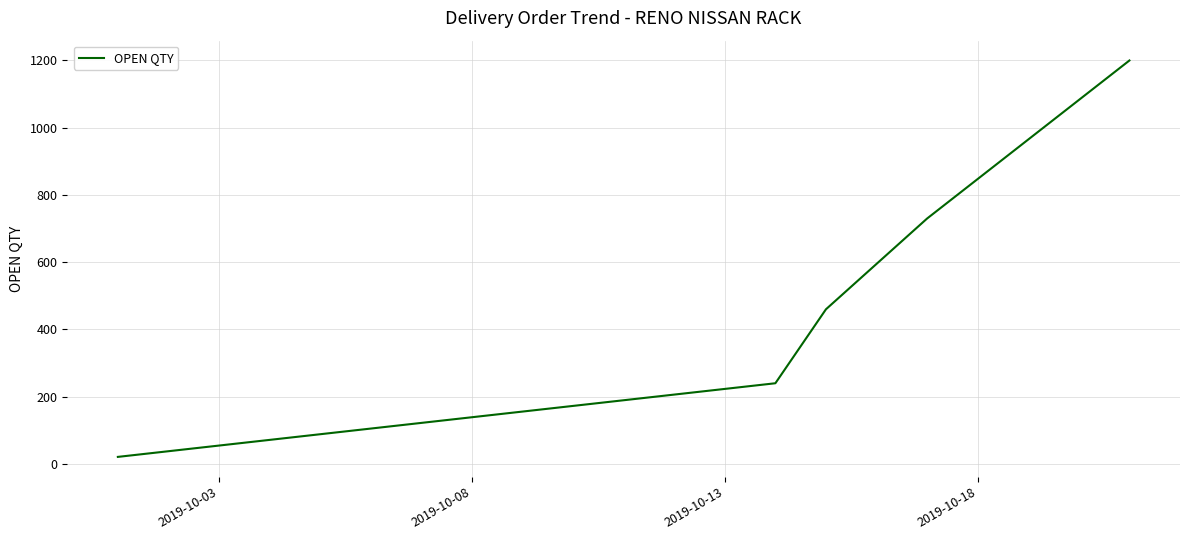

True or false: the data has more than 2 interior local peaks.

False